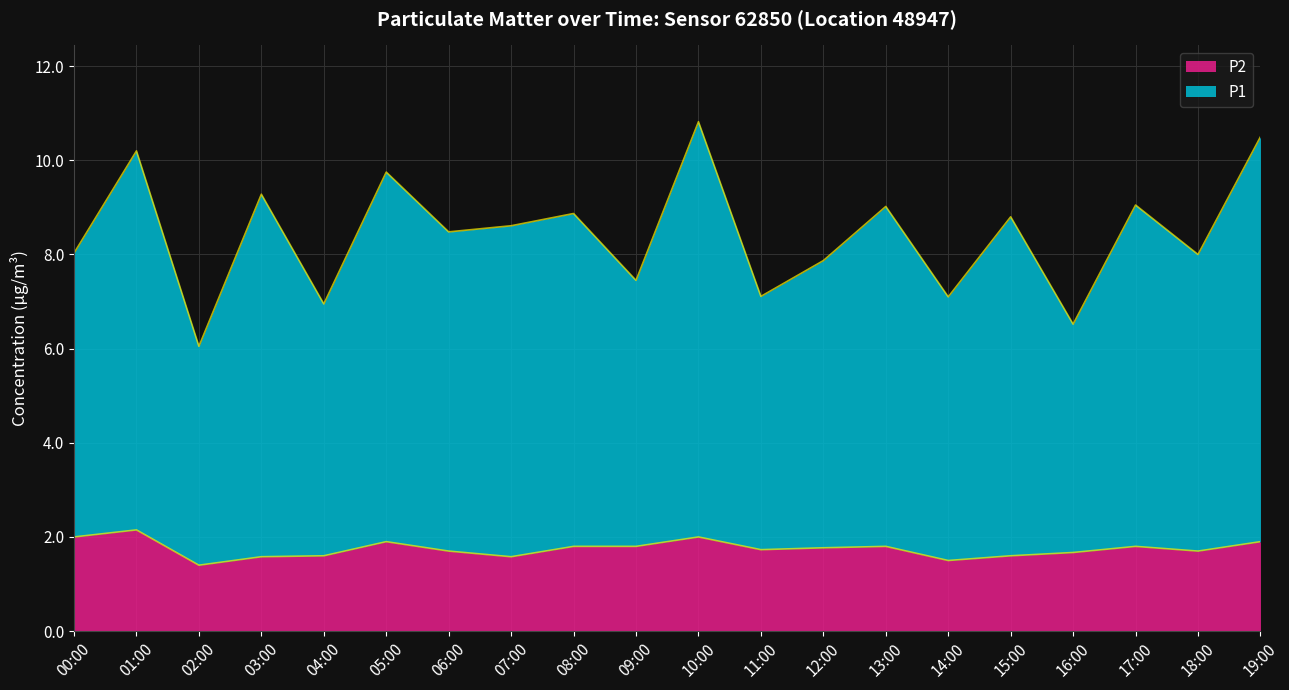

What is the label of the 14th point from the left?

13:00